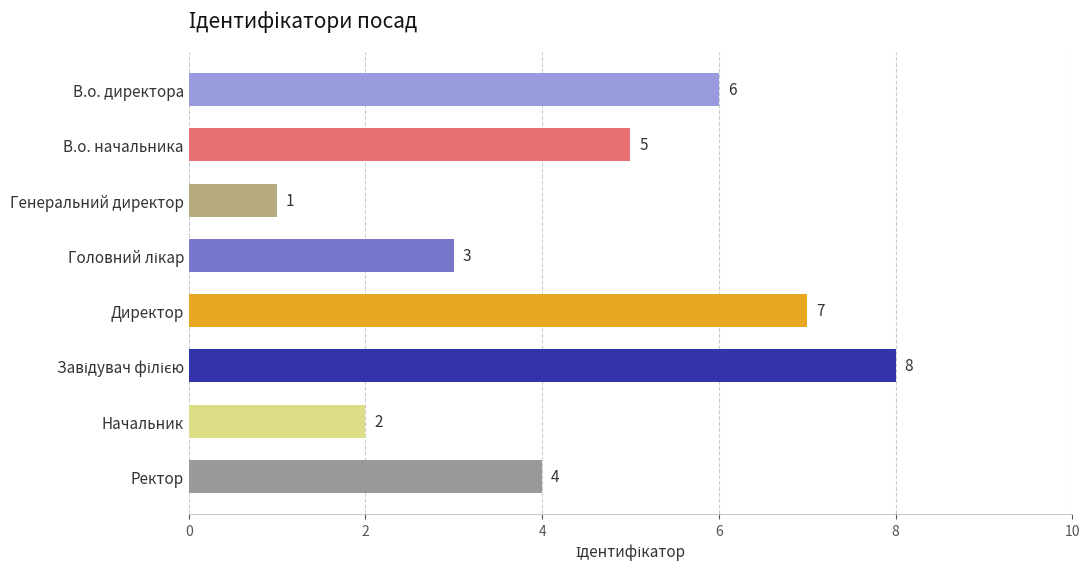

The chart shows a value of 6 at В.о. директора. True or false?

True